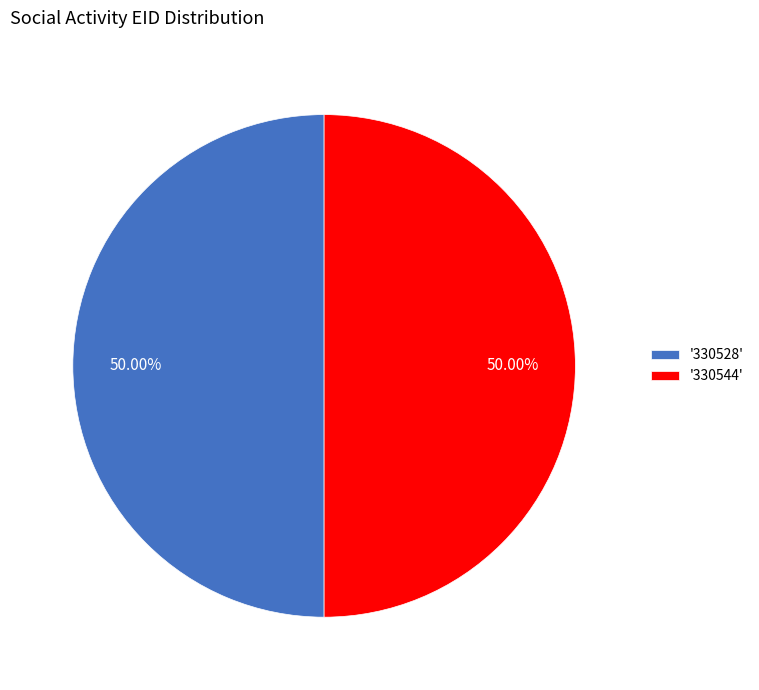

Is the sum of '330544' and '330528' greater than half?

Yes